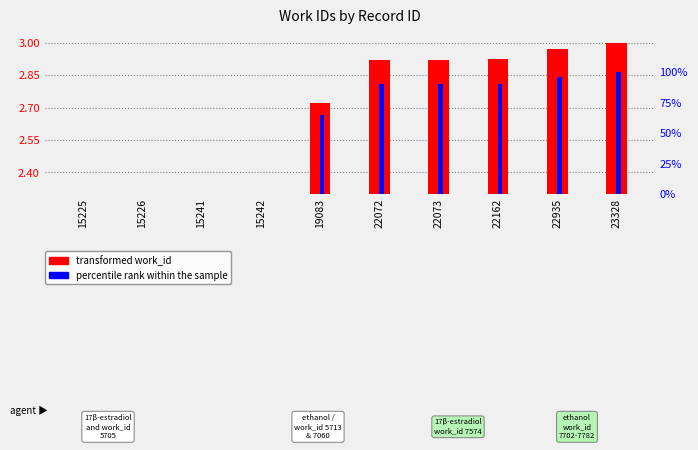

The value at 19083 is 2.7. True or false?

True